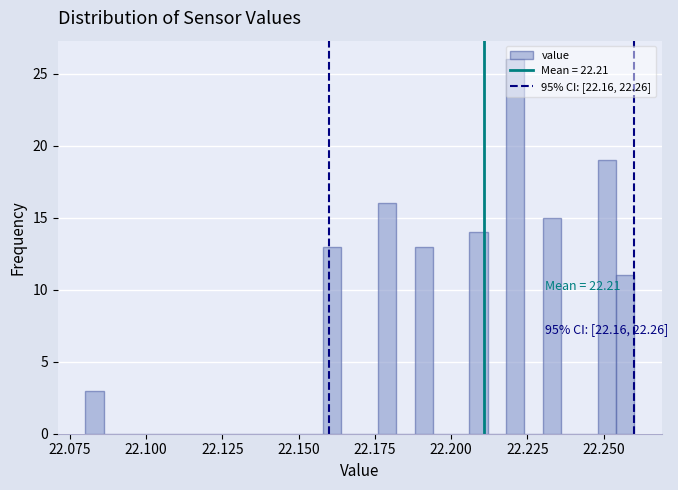

Read against the x-axis, roughly where is the centre of the tallest bar?

22.220